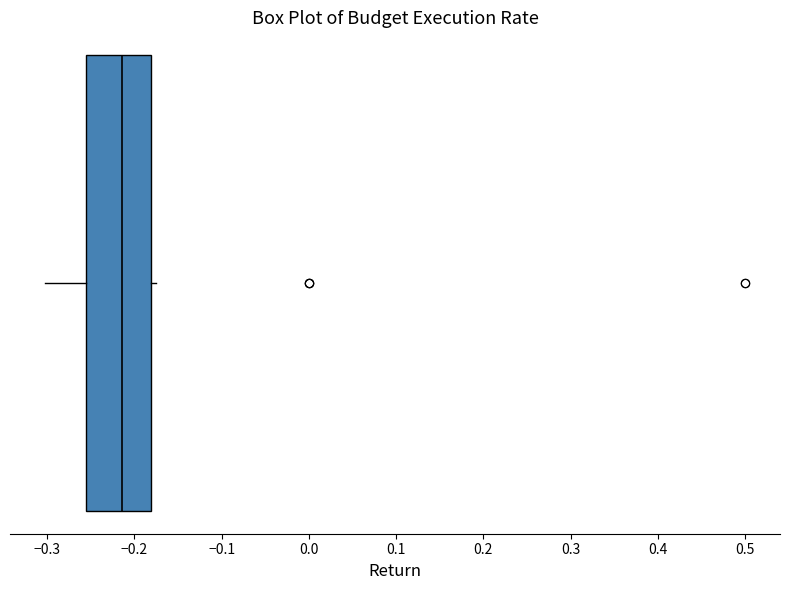

Read this box plot against the x-axis: the position of the median line, the range covered by the box, and the ends of both whiskers. The values are not printed on the chart, so give them approximately, as read against the axis.

median -0.21, box -0.25 to -0.18, whiskers -0.30 to -0.18 (just right of the box's right edge)